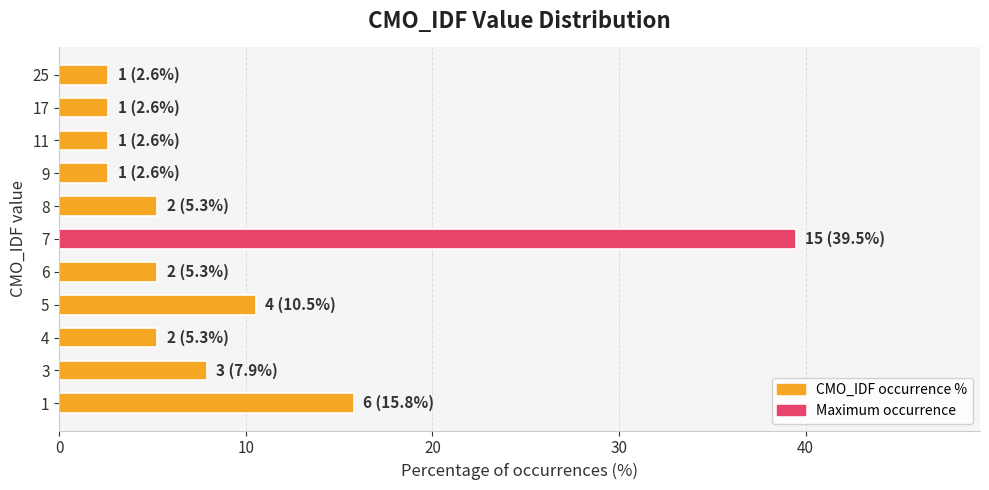

What is the difference between the values at 4 and 3?

2.6